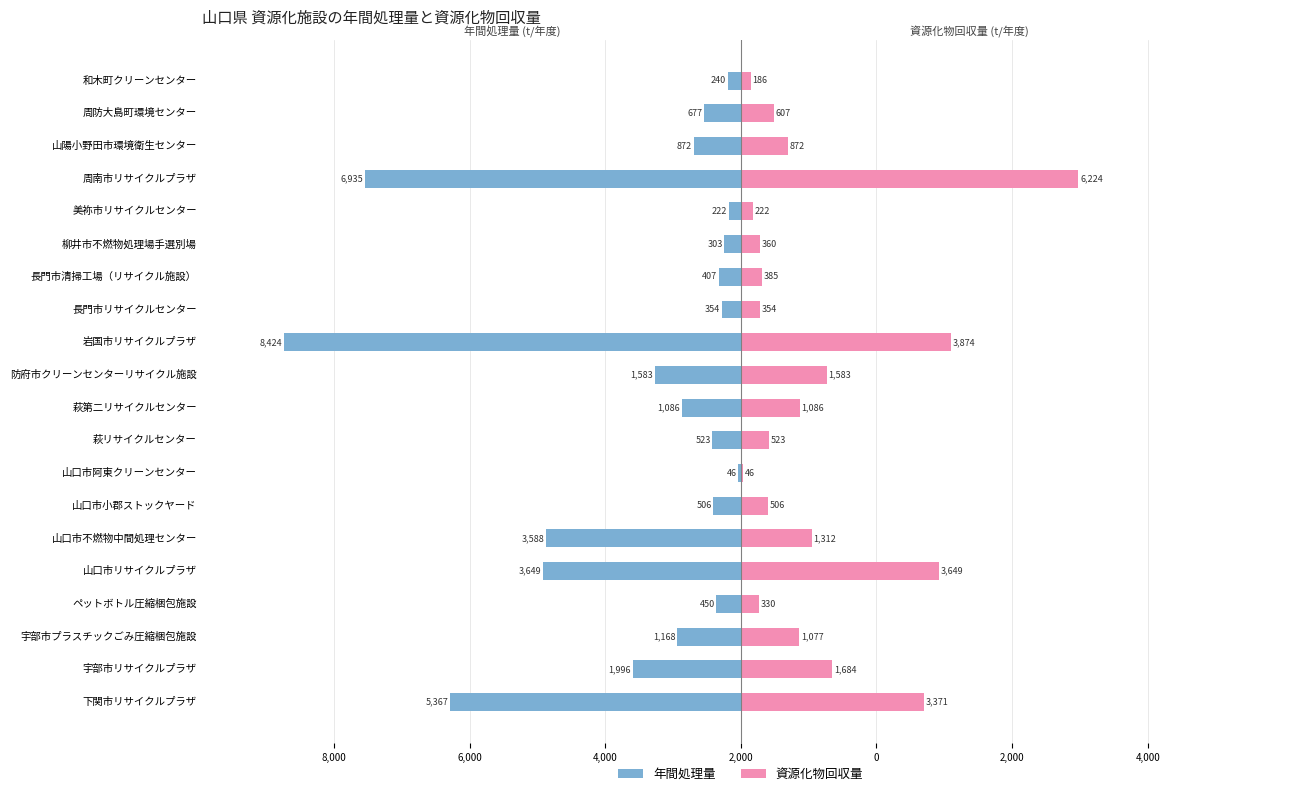

What is the minimum value for 資源化物回収量?

46.0